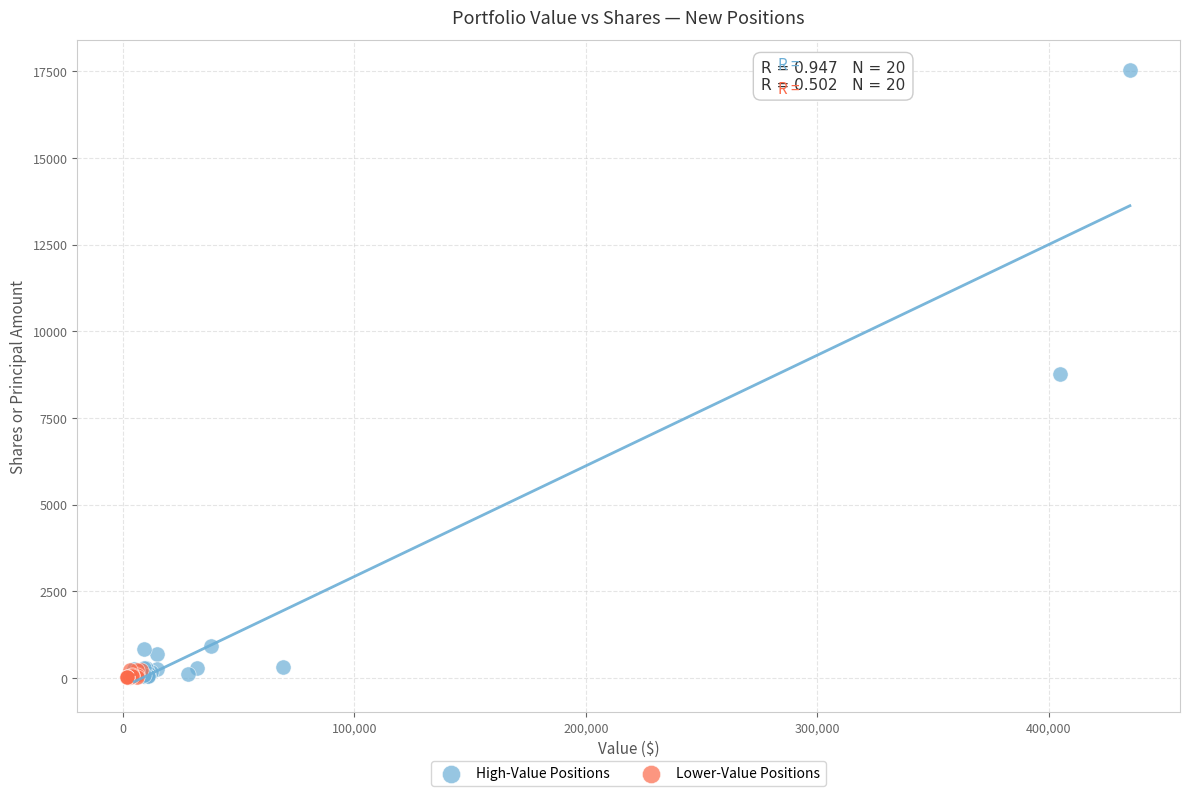

Which series has the largest Y range (max minus min)?

High-Value Positions